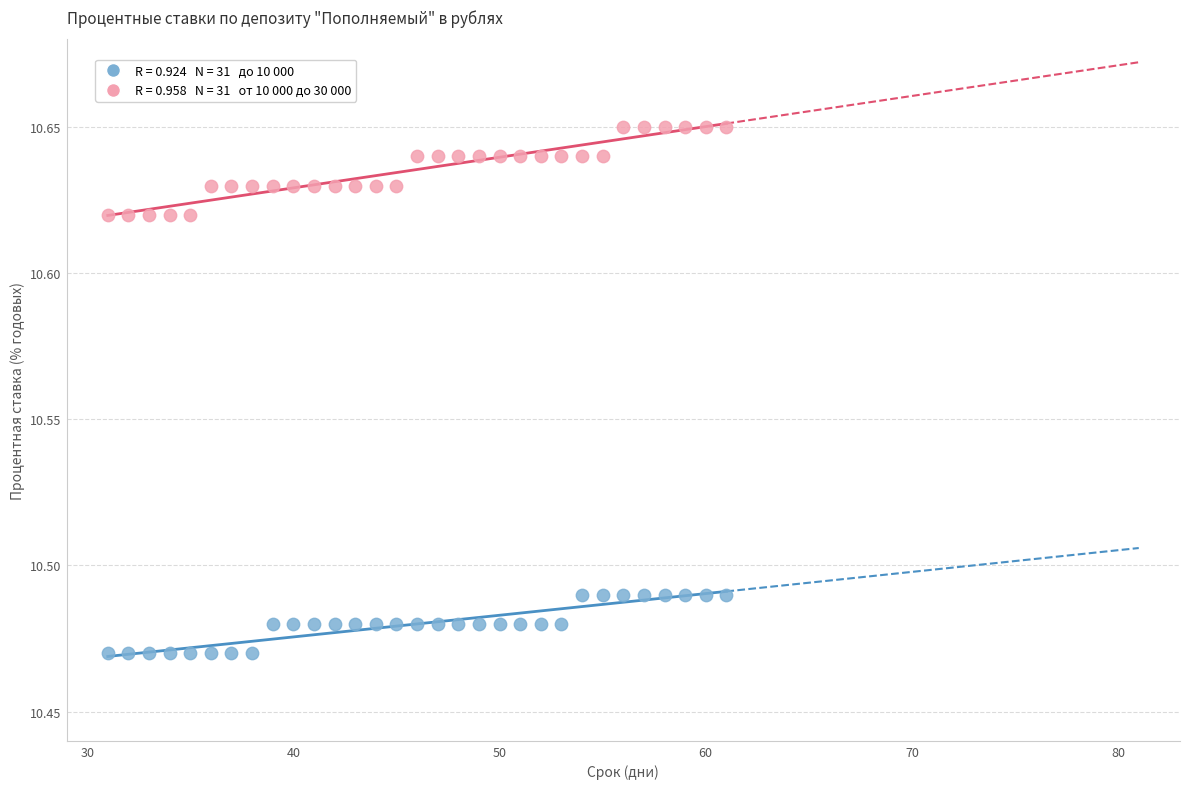

How many points are shown in the scatter plot?

62